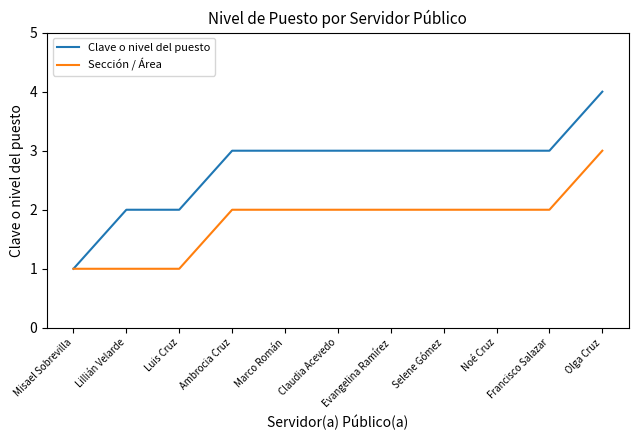

What position from the left is Olga Cruz?

11